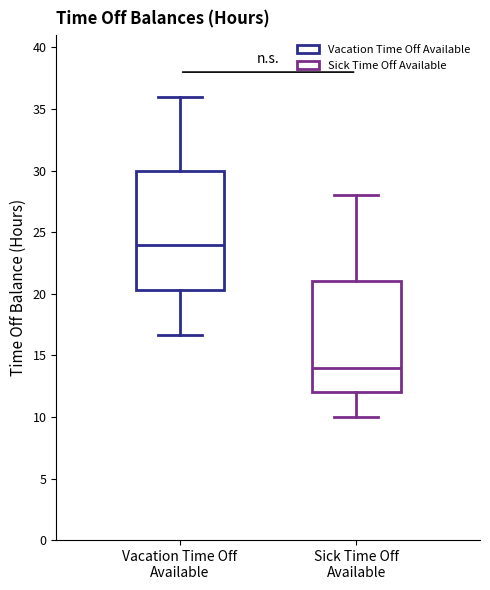

Which box is the tallest, from its lower edge to its upper edge?

Vacation Time Off Available